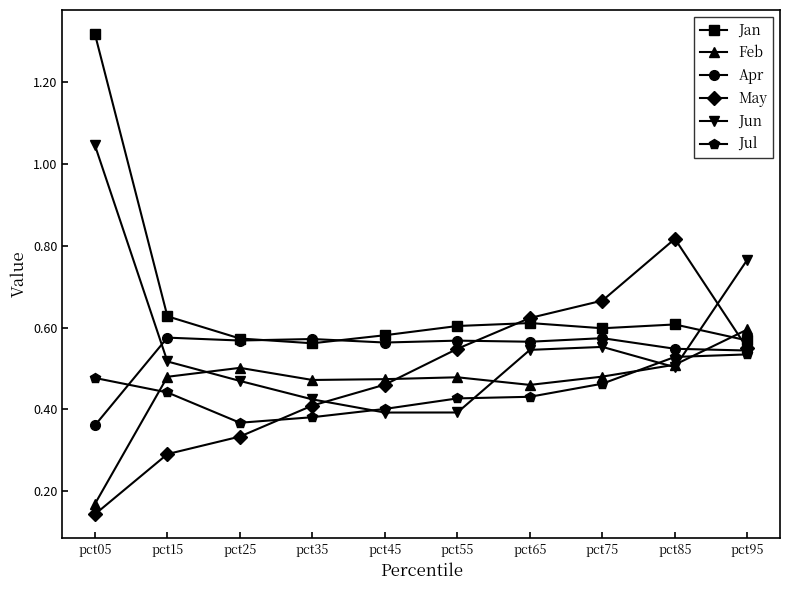

True or false: Jun has more than 2 points higher than both neighbors.

False